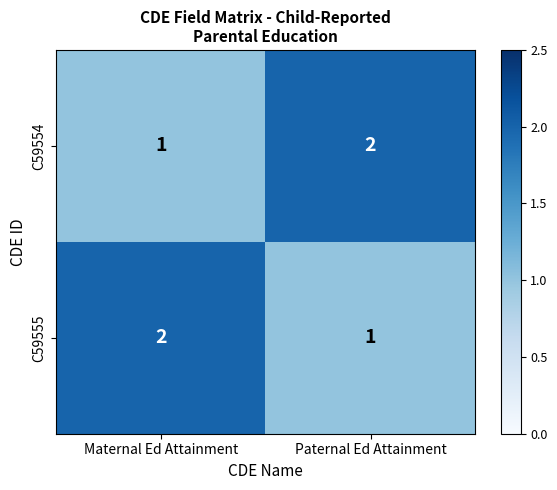

Where is C59554 nearest to the value 1?

Maternal Ed Attainment